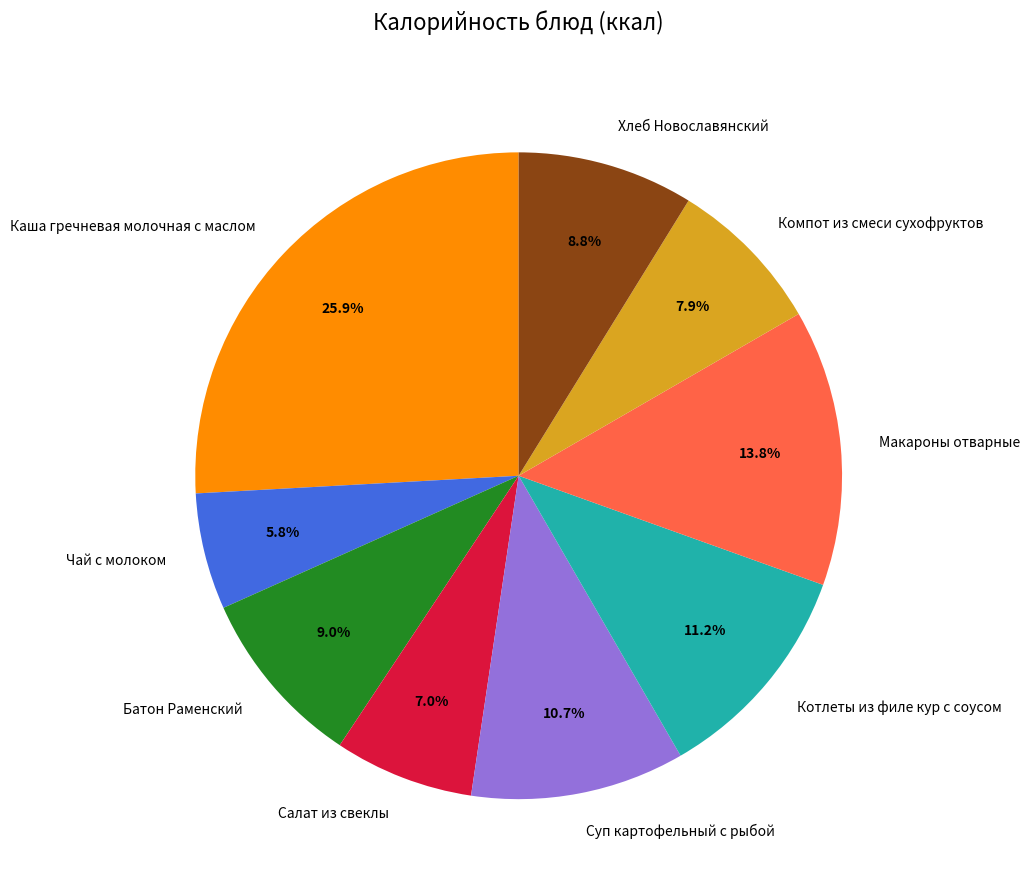

To the nearest percent, what is the average slice percentage?

11%